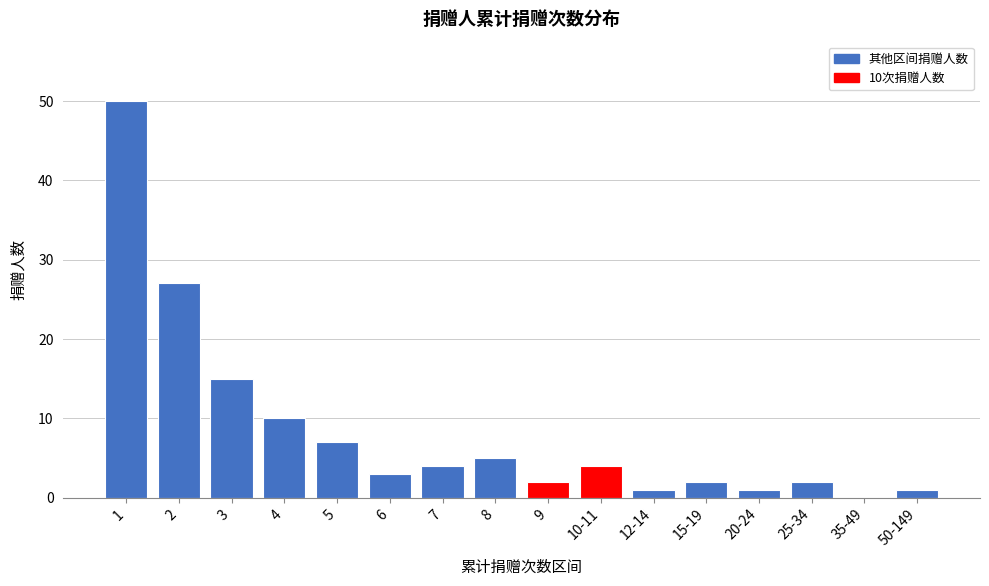

Reading right to left, extract all data points from this chart.

50-149=1	35-49=0	25-34=2	20-24=1	15-19=2	12-14=1	10-11=4	9=2	8=5	7=4	6=3	5=7	4=10	3=15	2=27	1=50